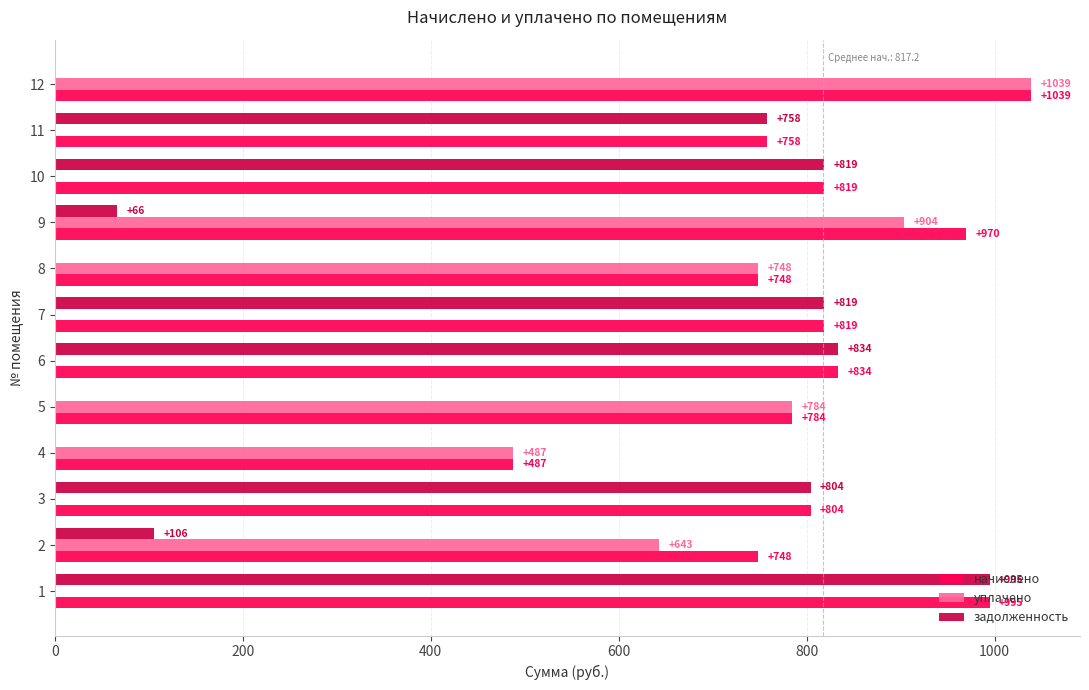

What is the approximate value of начислено at 5?

784.5